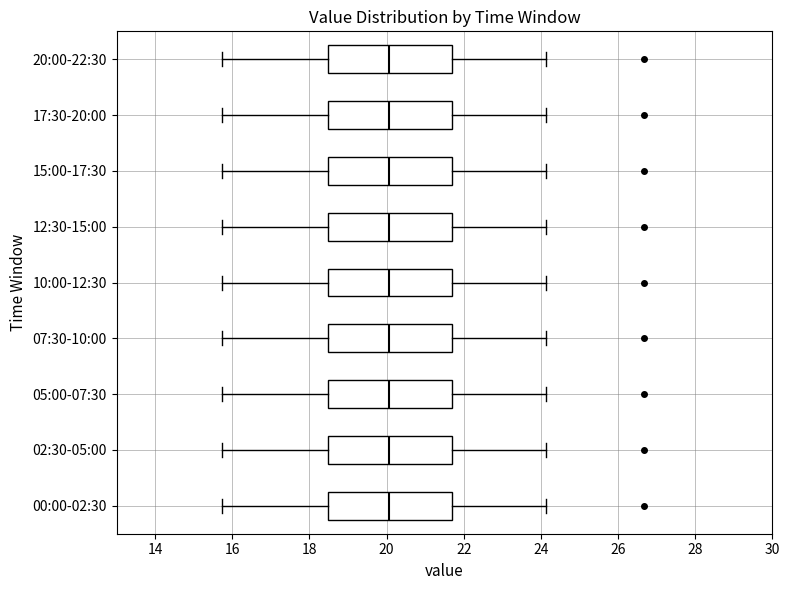

Reading bottom to top, read every box against the x-axis: the position of its median line, the range the box covers, and the ends of its whiskers. The values are not printed on the chart, so give them approximately, as read against the axis.

00:00-02:30: median 20.0, box 18.4 to 21.6, whiskers 15.8 to 24.2
02:30-05:00: median 20.0, box 18.4 to 21.6, whiskers 15.8 to 24.2
05:00-07:30: median 20.0, box 18.4 to 21.6, whiskers 15.8 to 24.2
07:30-10:00: median 20.0, box 18.4 to 21.6, whiskers 15.8 to 24.2
10:00-12:30: median 20.0, box 18.4 to 21.6, whiskers 15.8 to 24.2
12:30-15:00: median 20.0, box 18.4 to 21.6, whiskers 15.8 to 24.2
15:00-17:30: median 20.0, box 18.4 to 21.6, whiskers 15.8 to 24.2
17:30-20:00: median 20.0, box 18.4 to 21.6, whiskers 15.8 to 24.2
20:00-22:30: median 20.0, box 18.4 to 21.6, whiskers 15.8 to 24.2